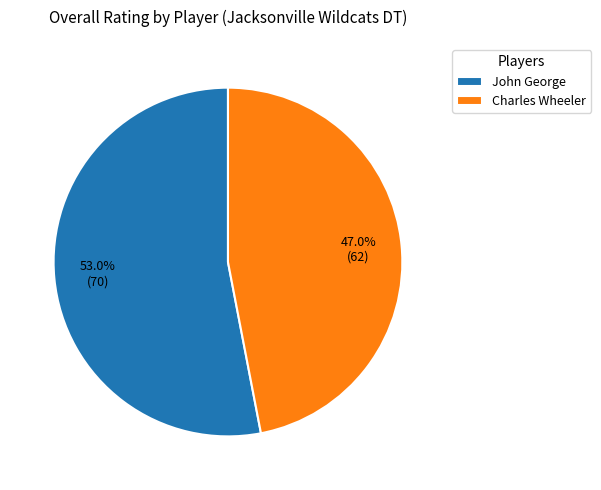

Rank the categories by value from highest to lowest.

John George, Charles Wheeler